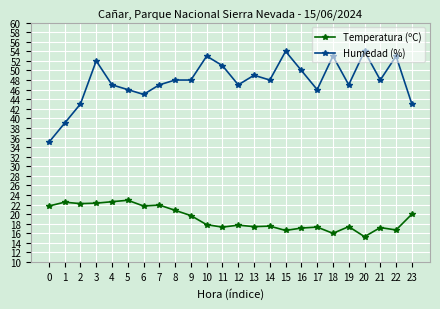

Where is the first local minimum for Humedad (%)?

6